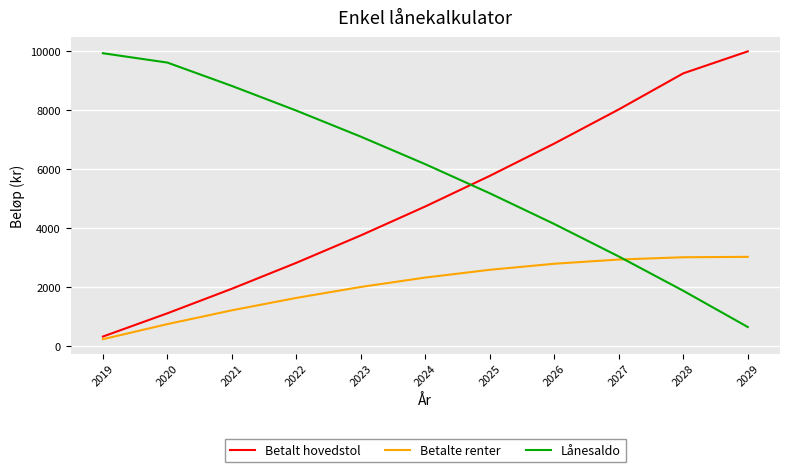

What is the total value across all series at 2021?

11973.7